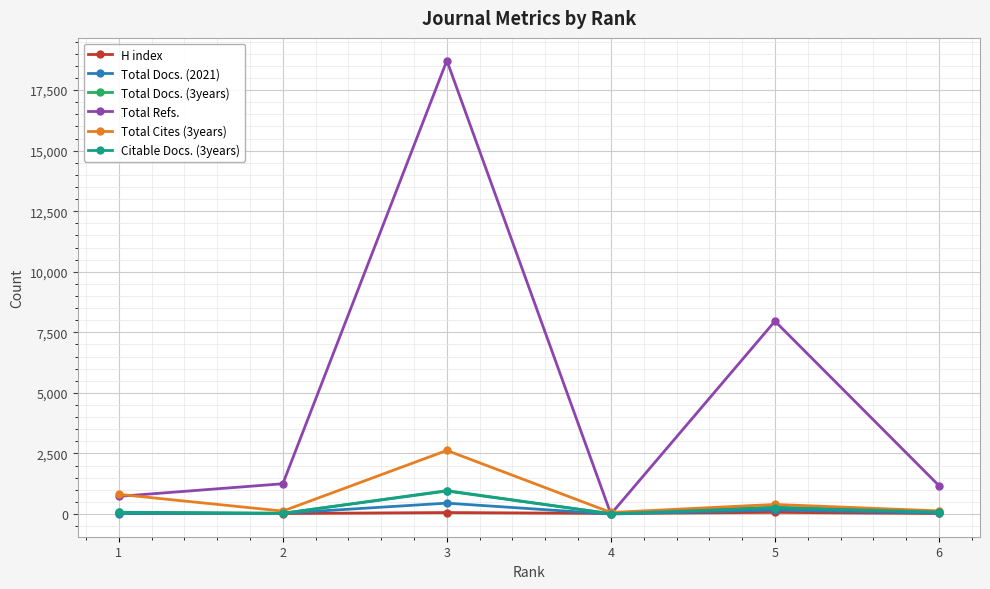

Is it true that Total Cites (3years) equals 130 at 6?

True